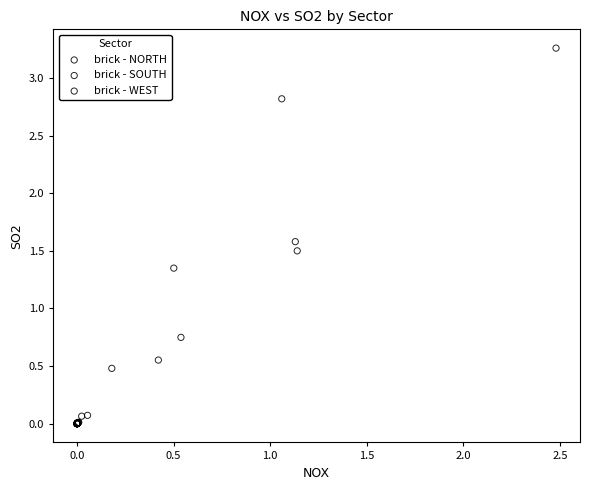

Which series reaches the maximum Y coordinate?

brick - NORTH